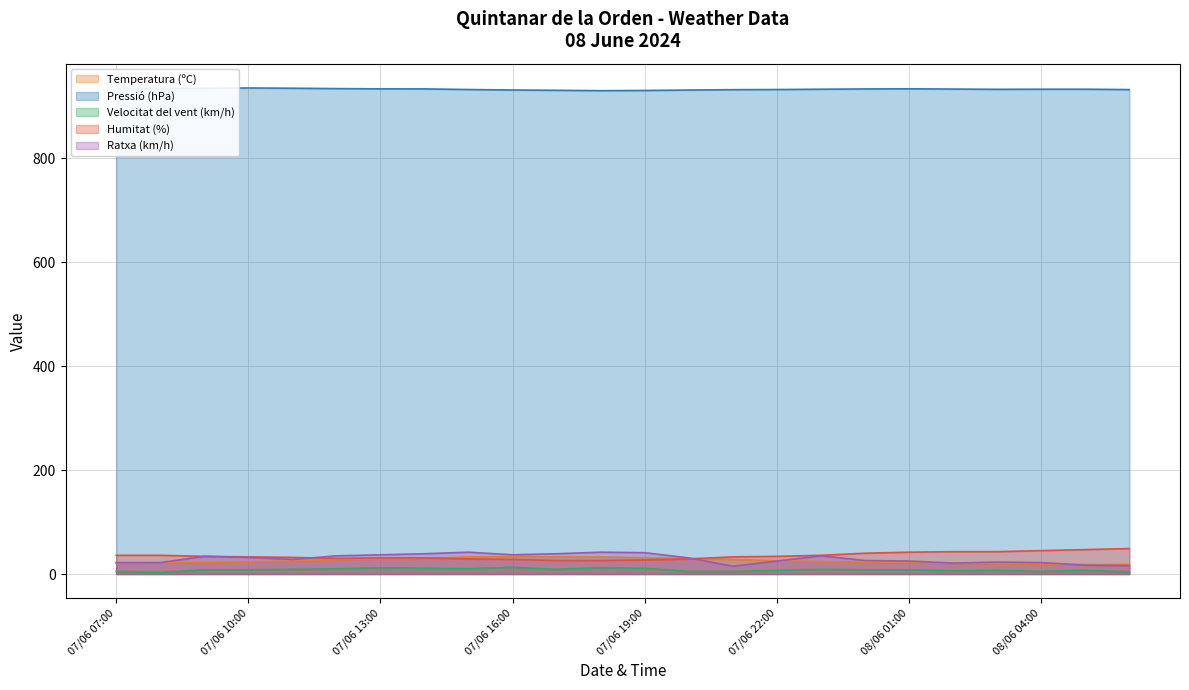

At which category does Humitat (%) reach its first local valley?

07/06 12:00